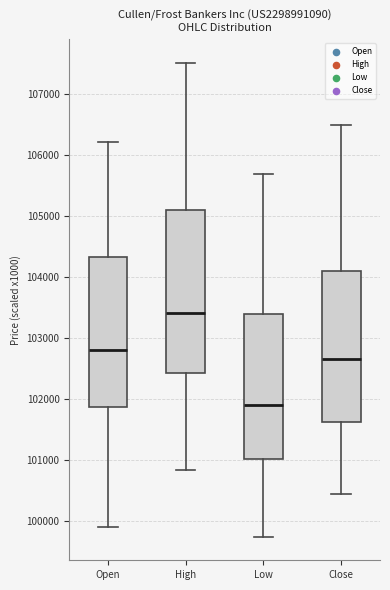

Reading left to right, transcribe this box plot: for each box, give where its median line is, the range the box spans, and where its two whiskers end, as read against the y-axis. The values are not printed on the chart, so give them approximately, as read against the axis.

Open: median 102800, box 101900 to 104300, whiskers 99900 to 106200
High: median 103400, box 102400 to 105100, whiskers 100800 to 107500
Low: median 101900, box 101000 to 103400, whiskers 99700 to 105700
Close: median 102700, box 101600 to 104100, whiskers 100400 to 106500